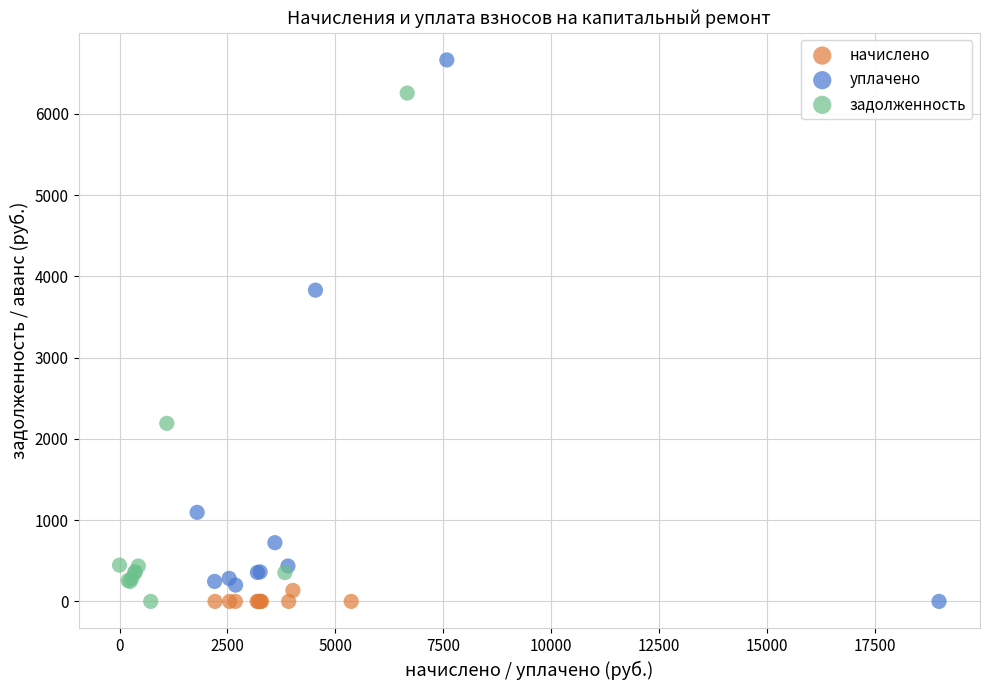

Which series contains the highest Y value?

уплачено